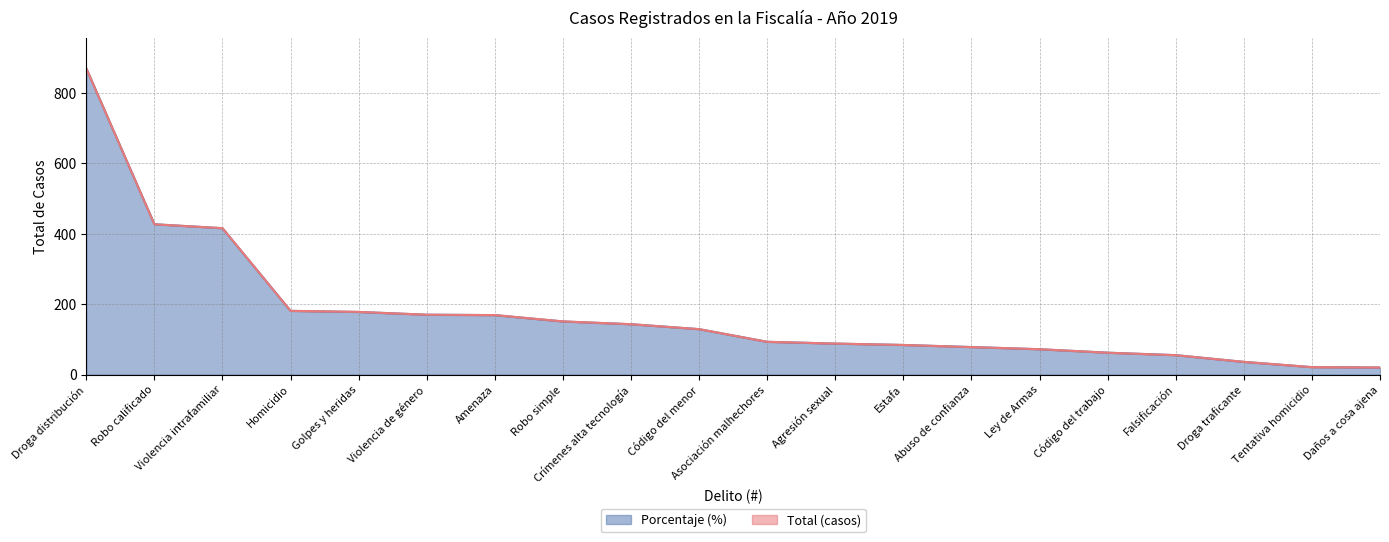

Is it true that Total (casos) equals 23.2 at Código del trabajo?

False